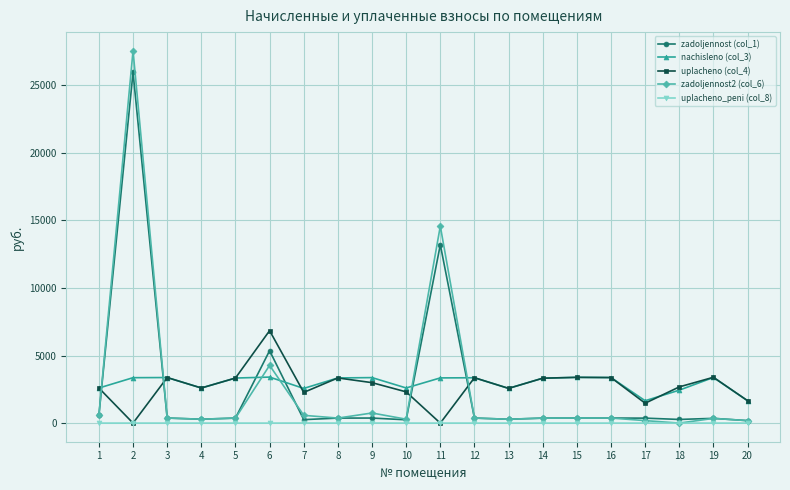

At which label does uplacheno (col_4) reach its peak?

6